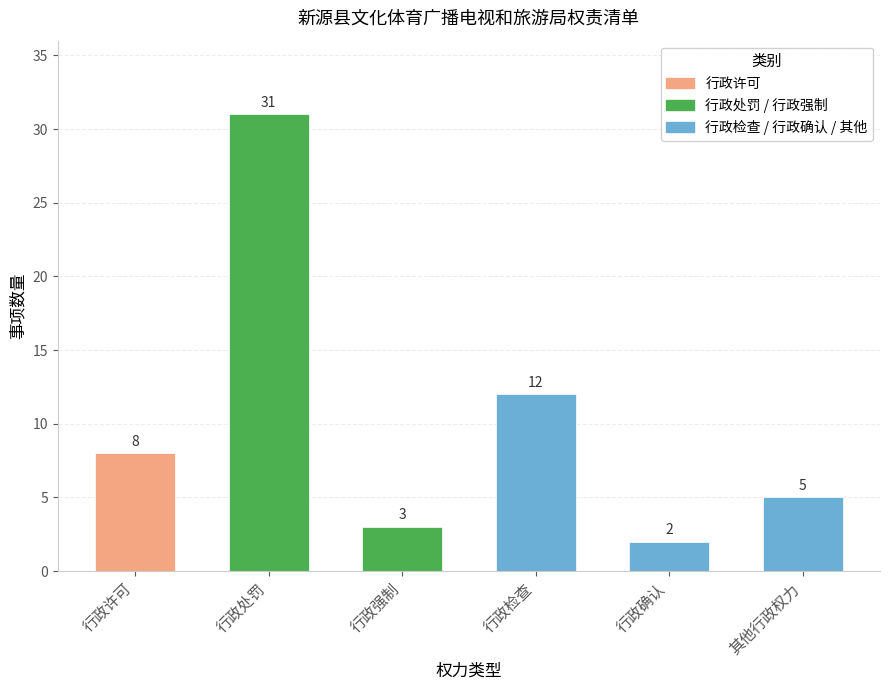

The chart shows a value of 12 at 行政检查. True or false?

True